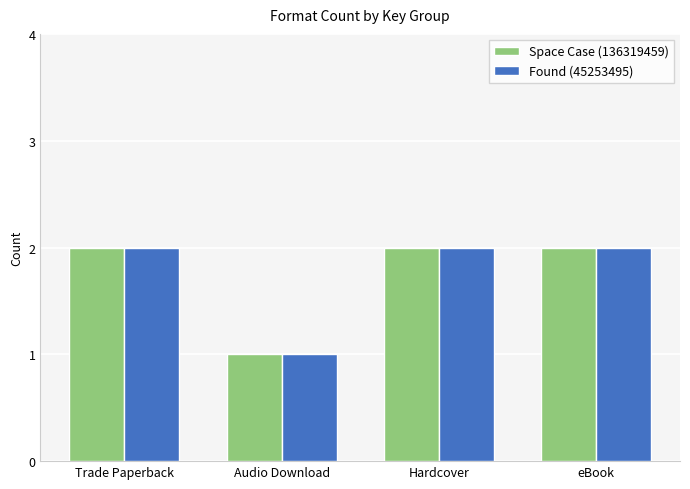

What is the sum of the Space Case (136319459) values at Audio Download and Trade Paperback?

3